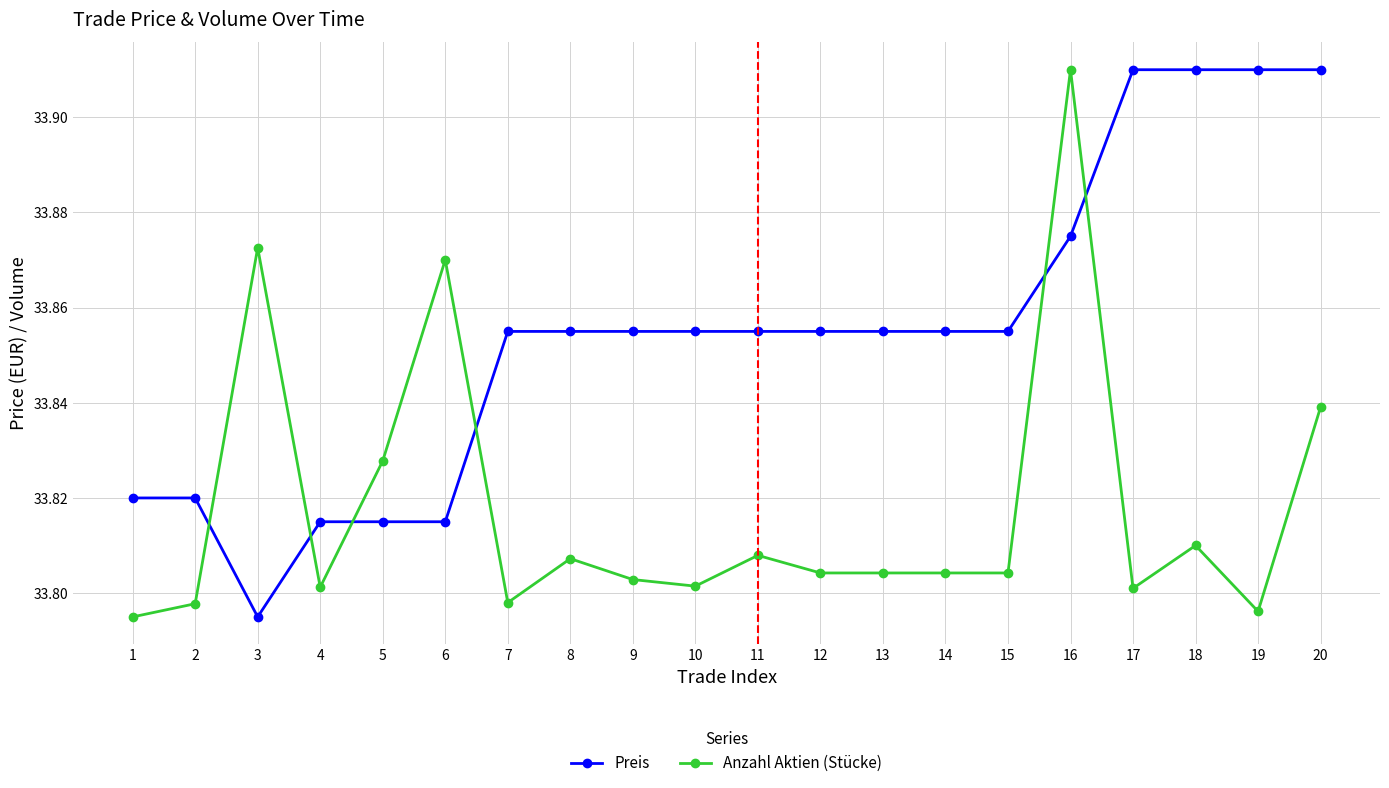

Where is the first local minimum for Preis?

3